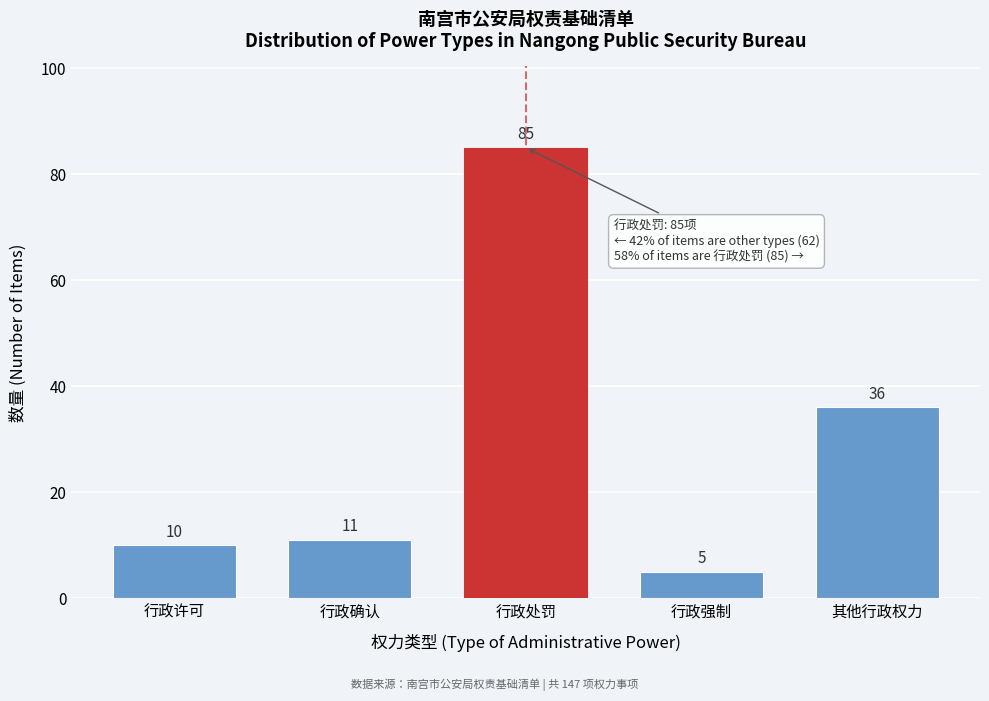

Reading left to right, extract all data points from this chart.

行政许可=10	行政确认=11	行政处罚=85	行政强制=5	其他行政权力=36